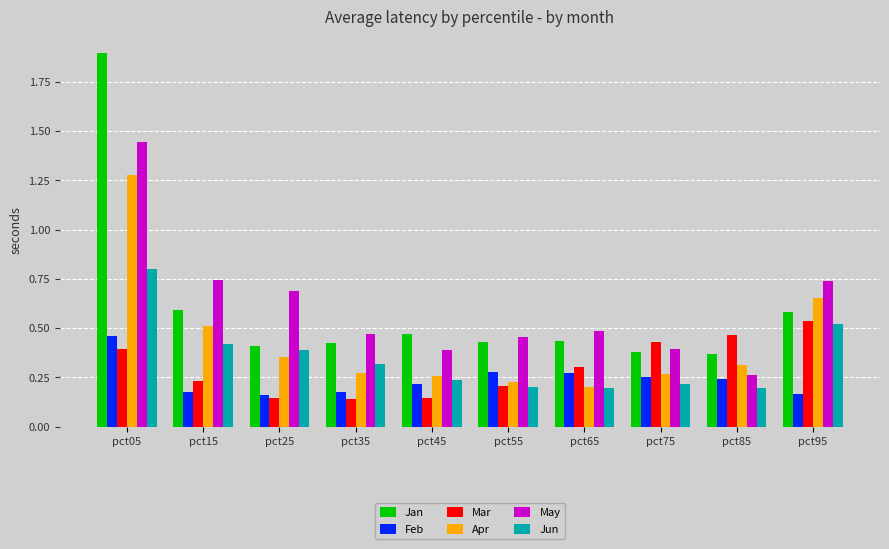

What are all the series names shown in the legend?

Jan, Feb, Mar, Apr, May, Jun